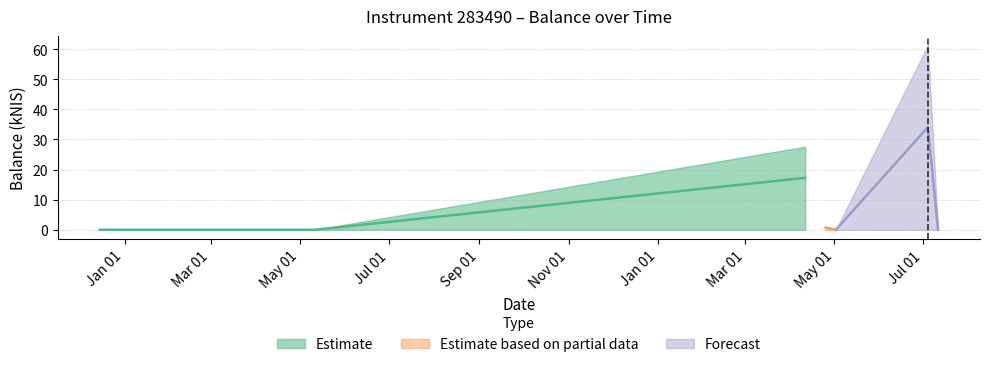

The value at 2024-07-04 is 52.2. True or false?

False